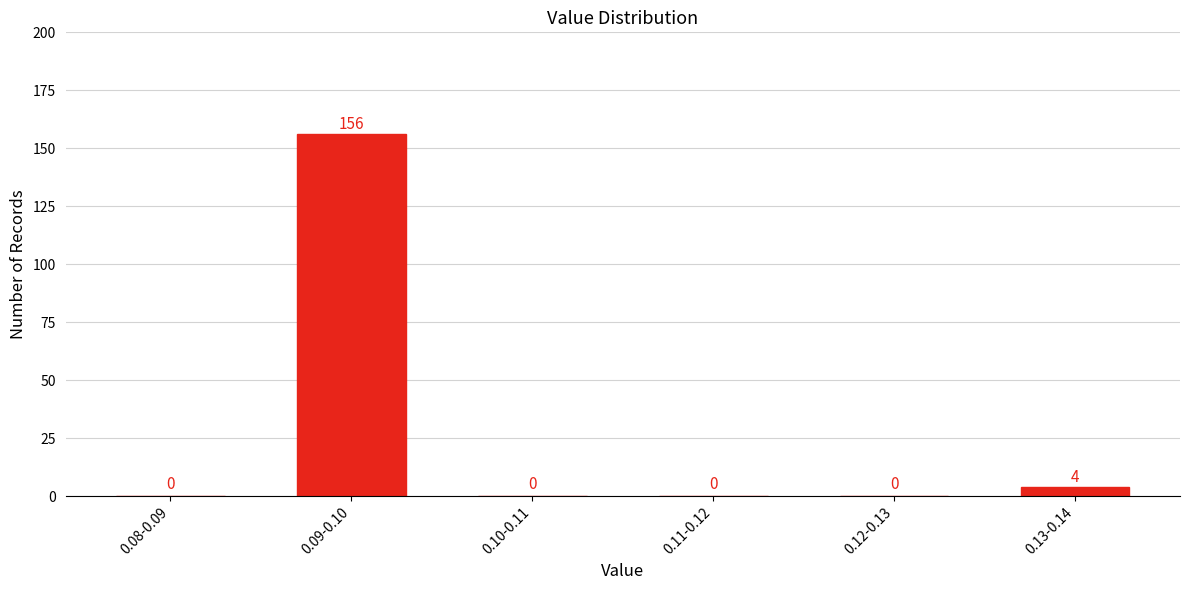

Reading left to right, what are all the values shown in this chart?

0.08-0.09=0	0.09-0.10=156	0.10-0.11=0	0.11-0.12=0	0.12-0.13=0	0.13-0.14=4